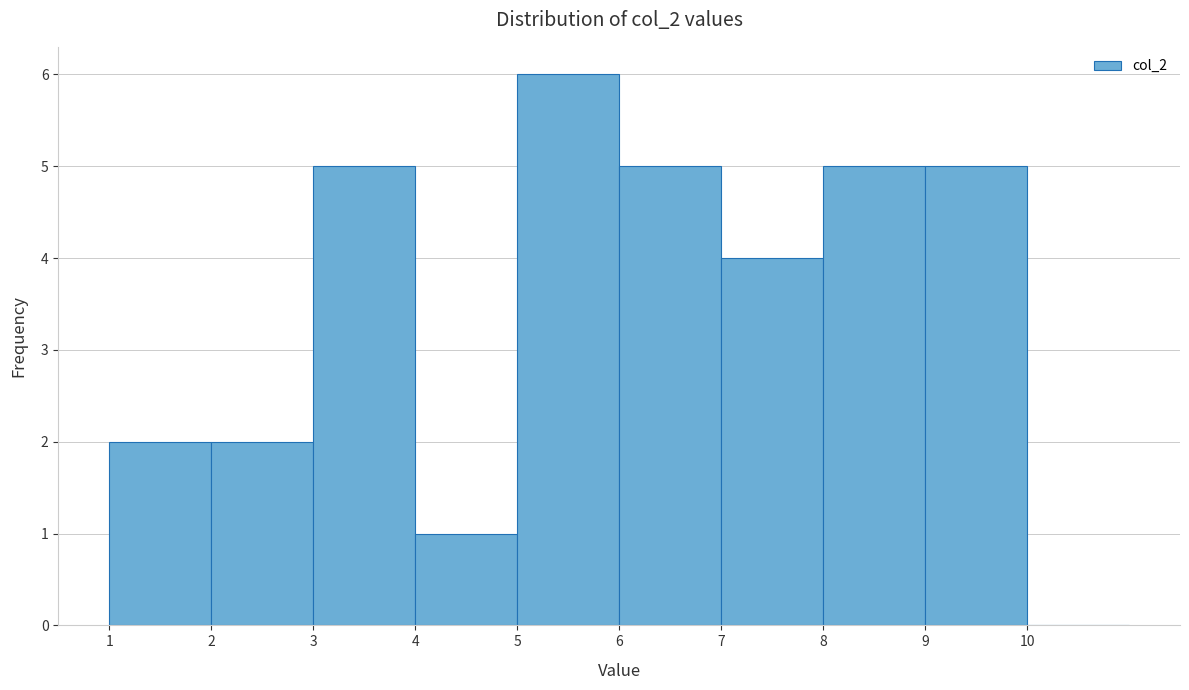

Reading left to right, transcribe this chart: for each bar, give the range it covers on the x-axis and its height. The values are not printed on the chart, so give them approximately, as read against the axis.

1 to 2: 2
2 to 3: 2
3 to 4: 5
4 to 5: 1
5 to 6: 6
6 to 7: 5
7 to 8: 4
8 to 9: 5
9 to 10: 5
10 to 11: 0